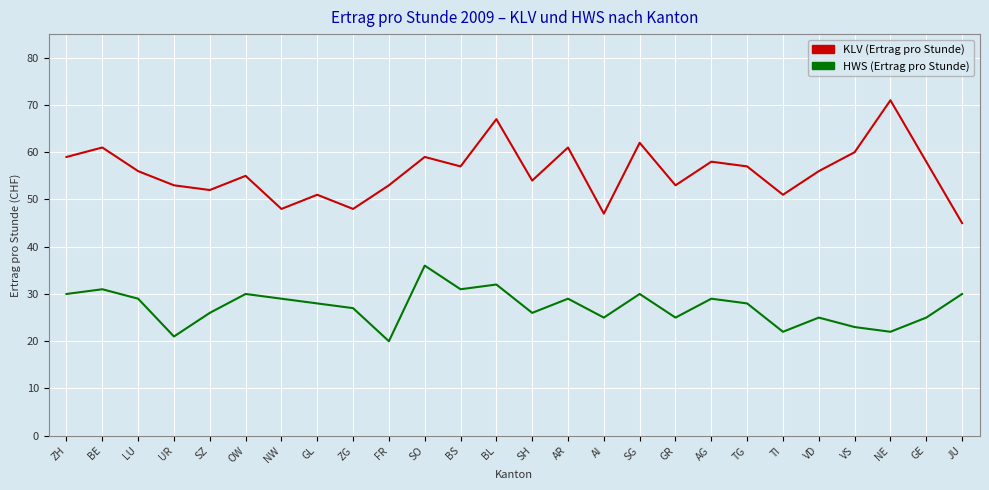

The value of KLV (Ertrag pro Stunde) at LU is 73. True or false?

False